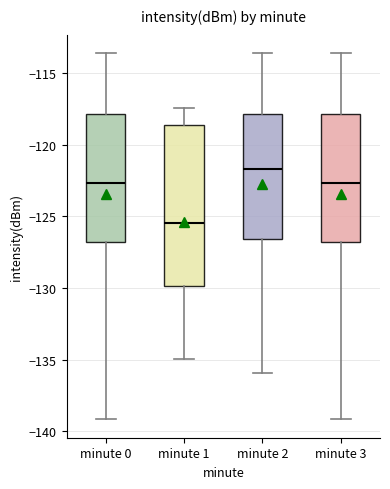

Comparing the boxes themselves (not the whiskers), which one is the tallest?

minute 1